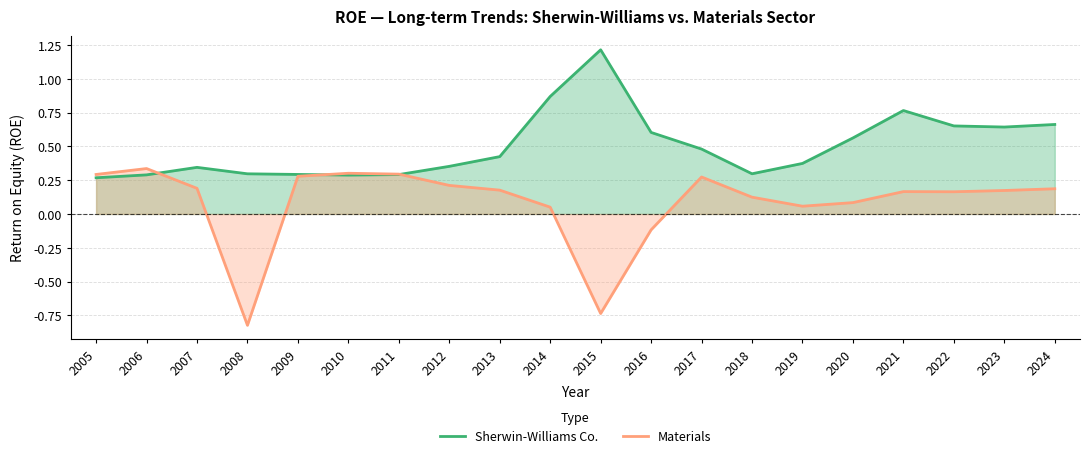

What is the sum of all Sherwin-Williams Co. values?

10.0